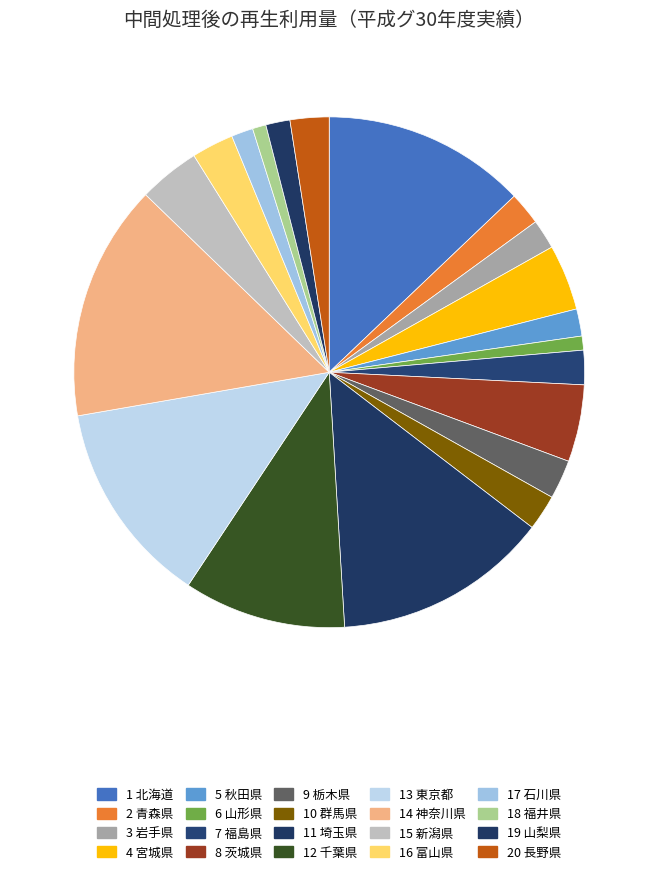

How many segments does this pie chart have?

20